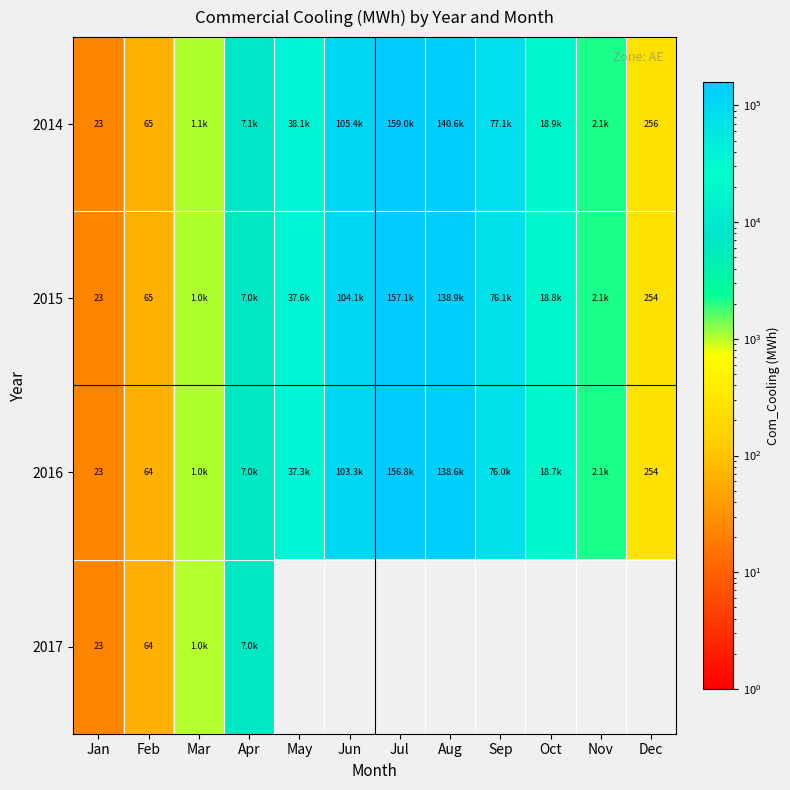

Which category has the highest value in the 2016 series?

Jul